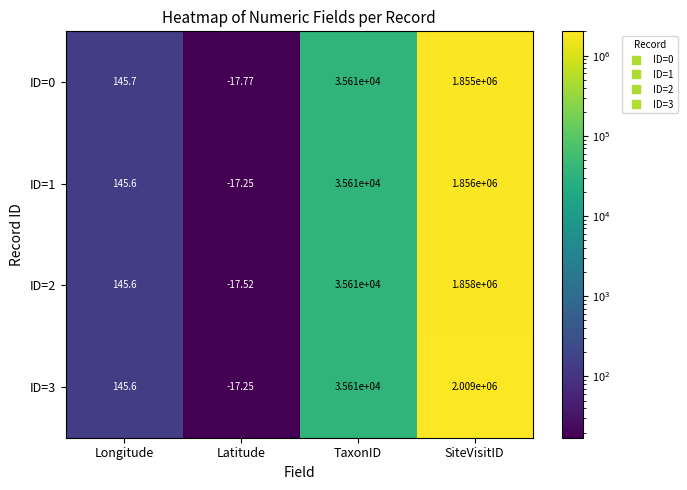

What is the greatest value displayed?

2009000.0